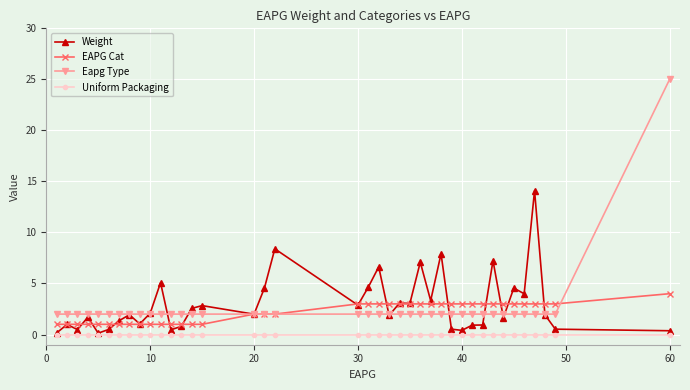

Which series has the largest range (max minus min)?

Eapg Type